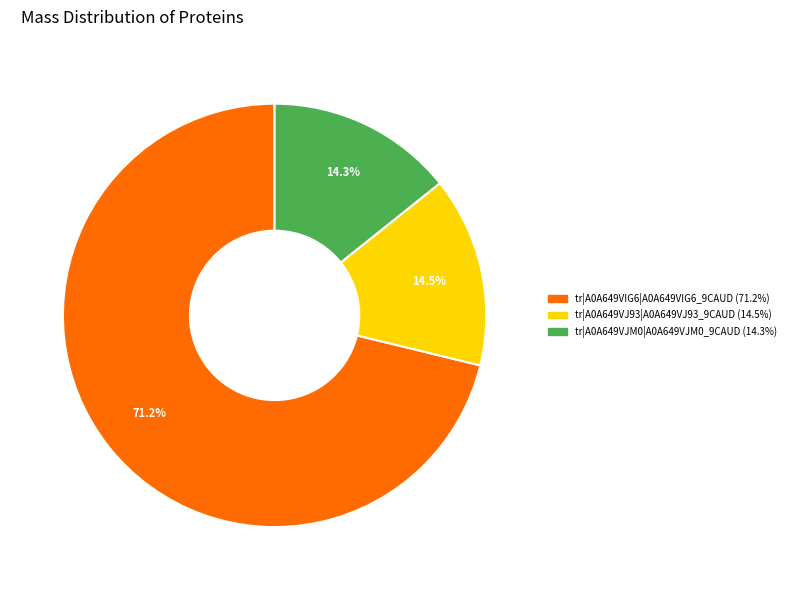

Is there a majority slice in this chart?

Yes